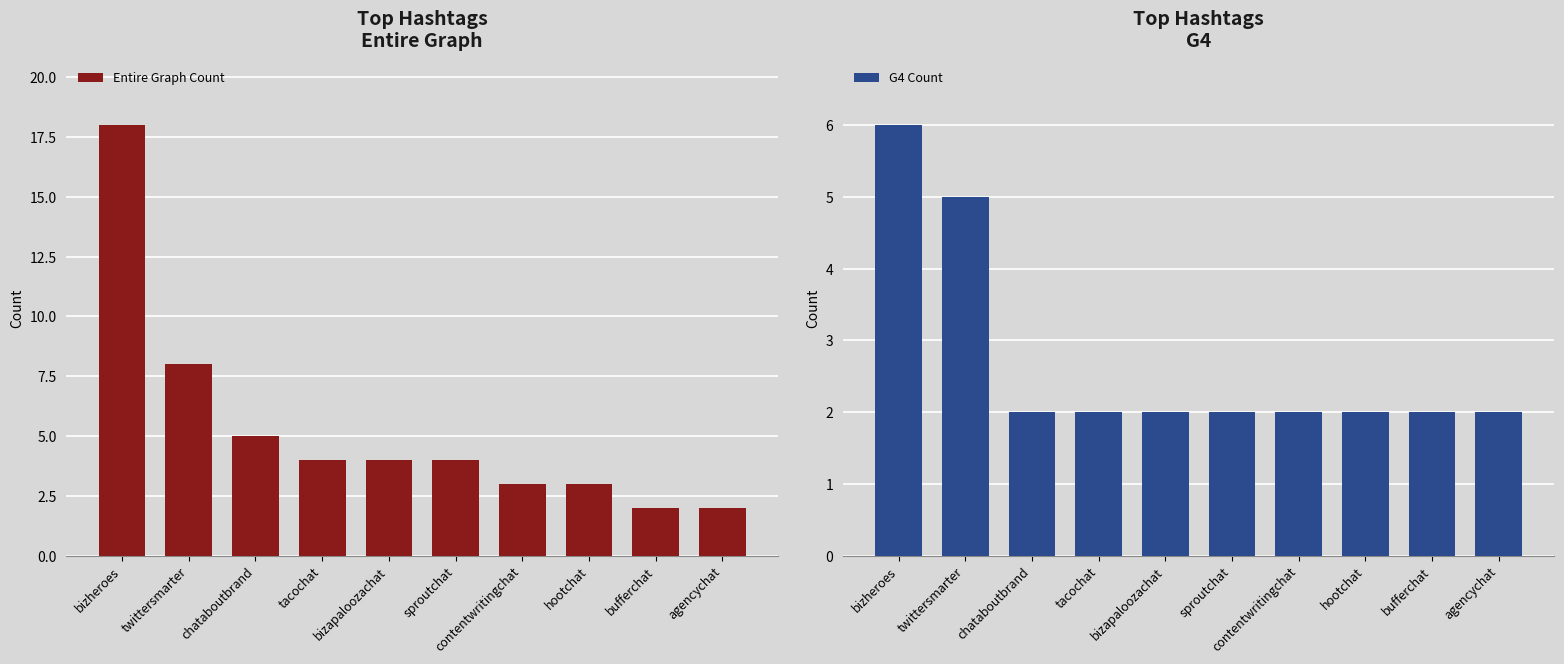

Which series has the largest total across all categories?

Entire Graph Count